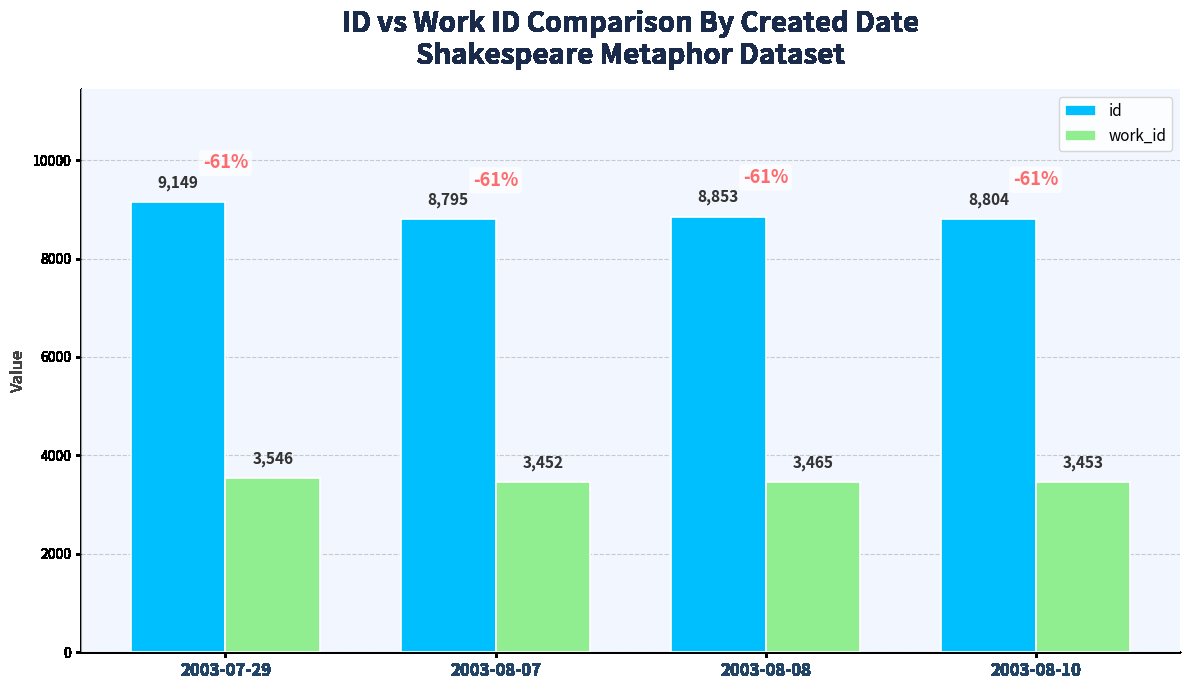

Reading left to right, what are all the values shown in this chart?

id: 2003-07-29=9149	2003-08-07=8795	2003-08-08=8853	2003-08-10=8804
work_id: 2003-07-29=3546	2003-08-07=3452	2003-08-08=3465	2003-08-10=3453